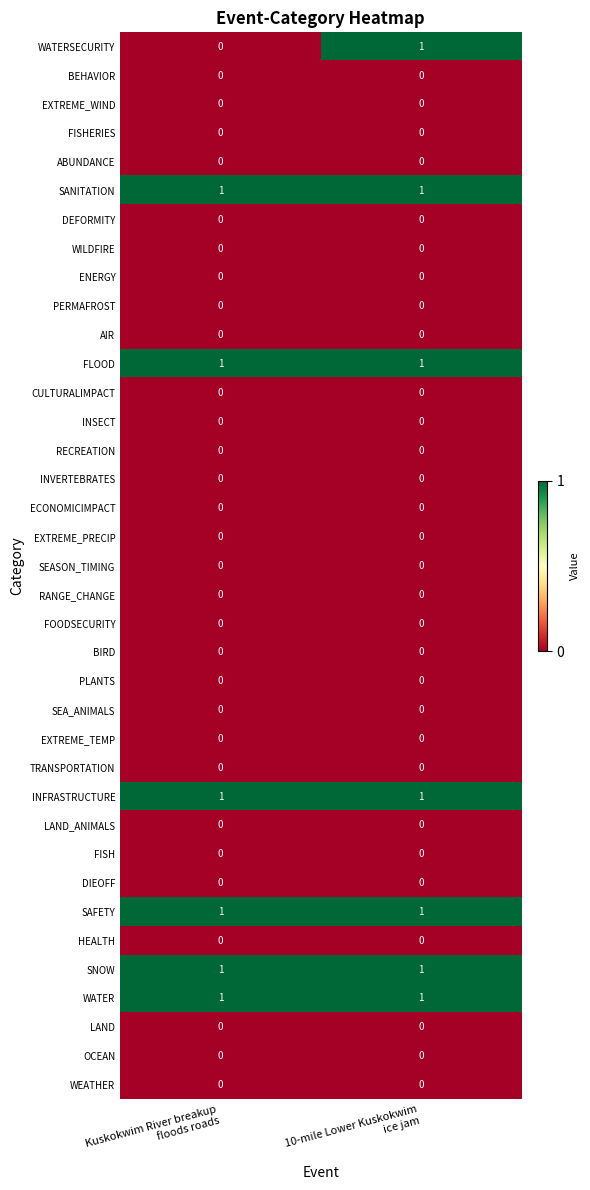

Which series has the widest spread of values?

WATERSECURITY